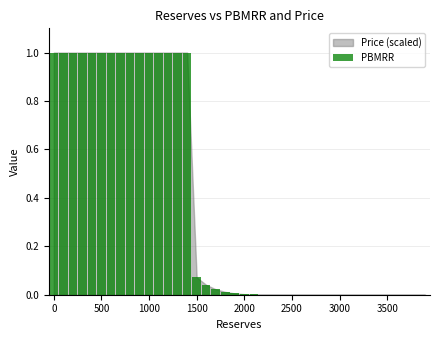

What is the sum of all values?

15.2